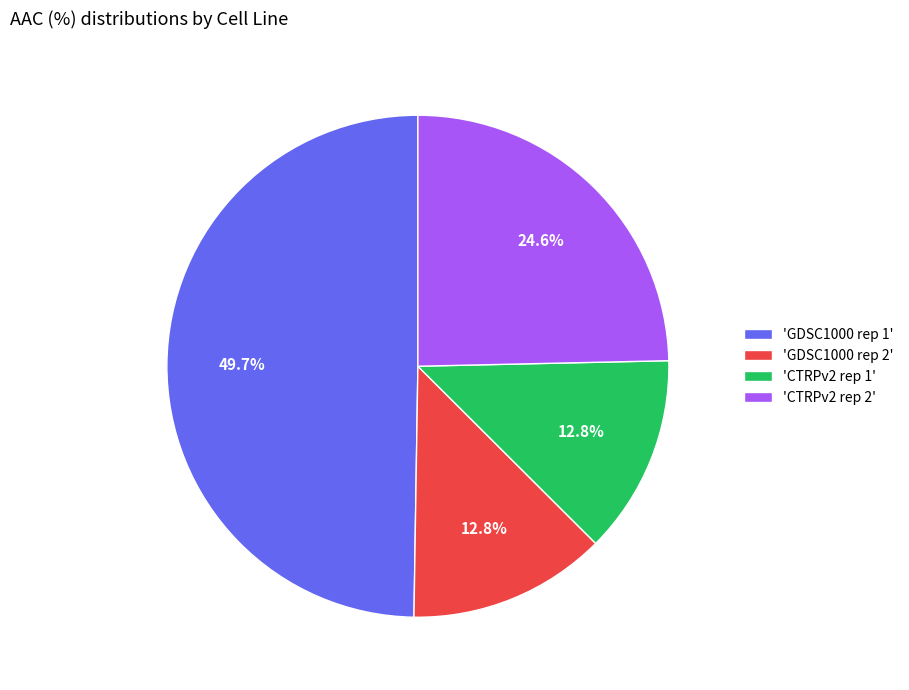

Which slice is the largest?

'GDSC1000 rep 1'